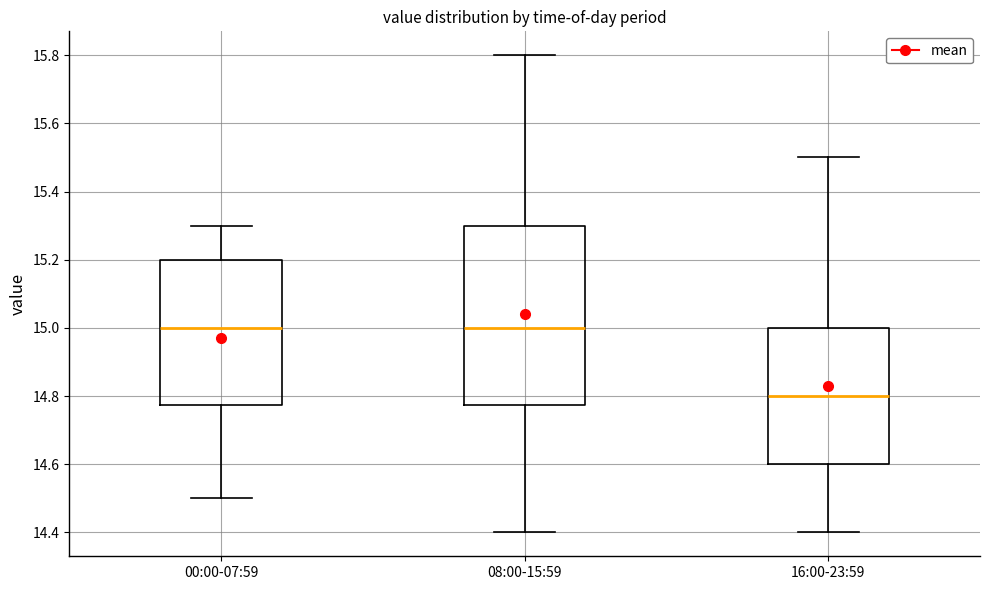

Reading left to right, read every box against the y-axis: the position of its median line, the range the box covers, and the ends of its whiskers. The values are not printed on the chart, so give them approximately, as read against the axis.

00:00-07:59: median 15.00, box 14.78 to 15.20, whiskers 14.50 to 15.30
08:00-15:59: median 15.00, box 14.78 to 15.30, whiskers 14.40 to 15.80
16:00-23:59: median 14.80, box 14.60 to 15.00, whiskers 14.40 to 15.50